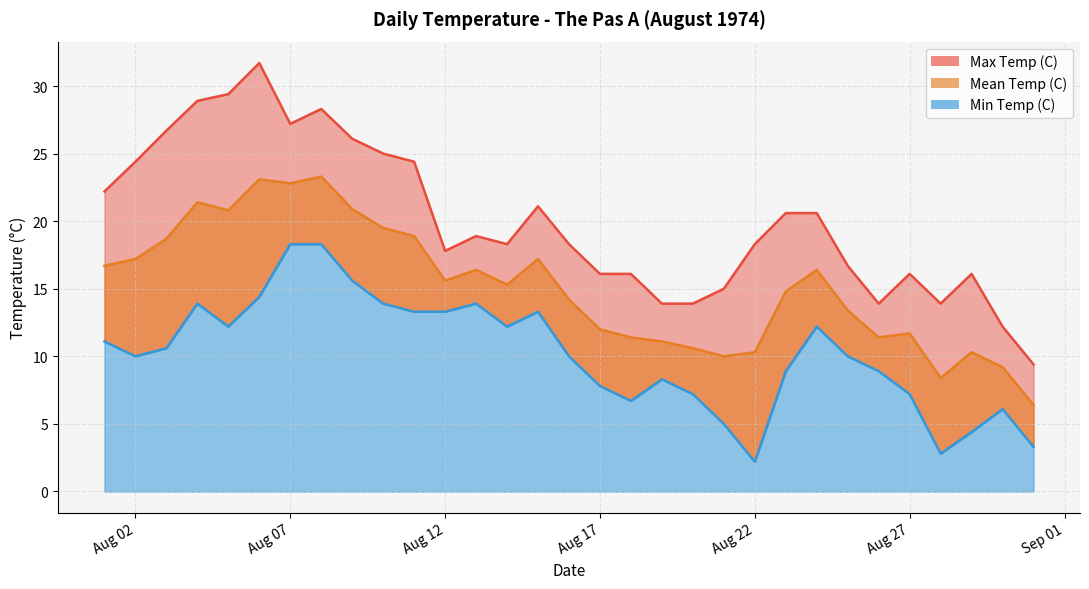

True or false: Mean Temp (C) and Max Temp (C) intersect in this chart.

False